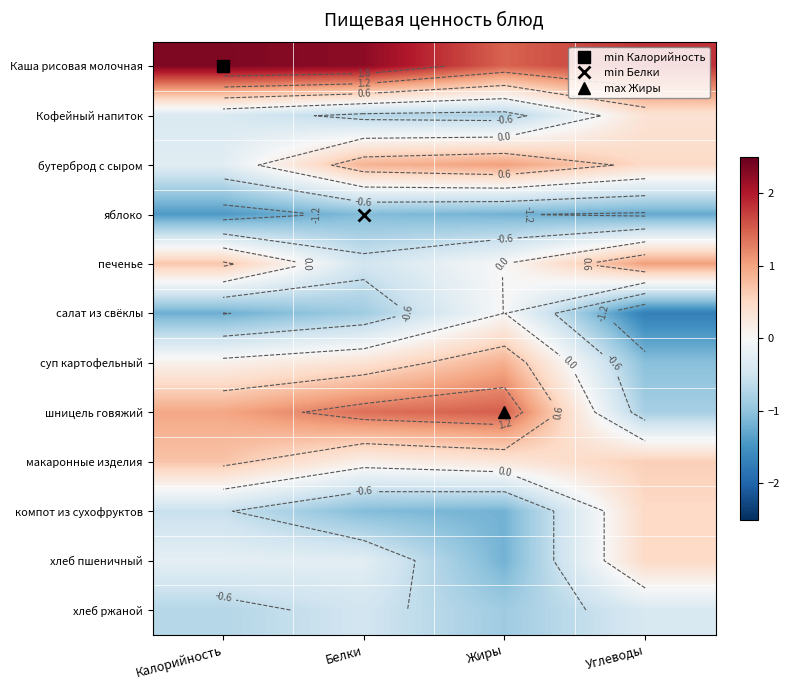

Which category has the highest value across all series?

Калорийность